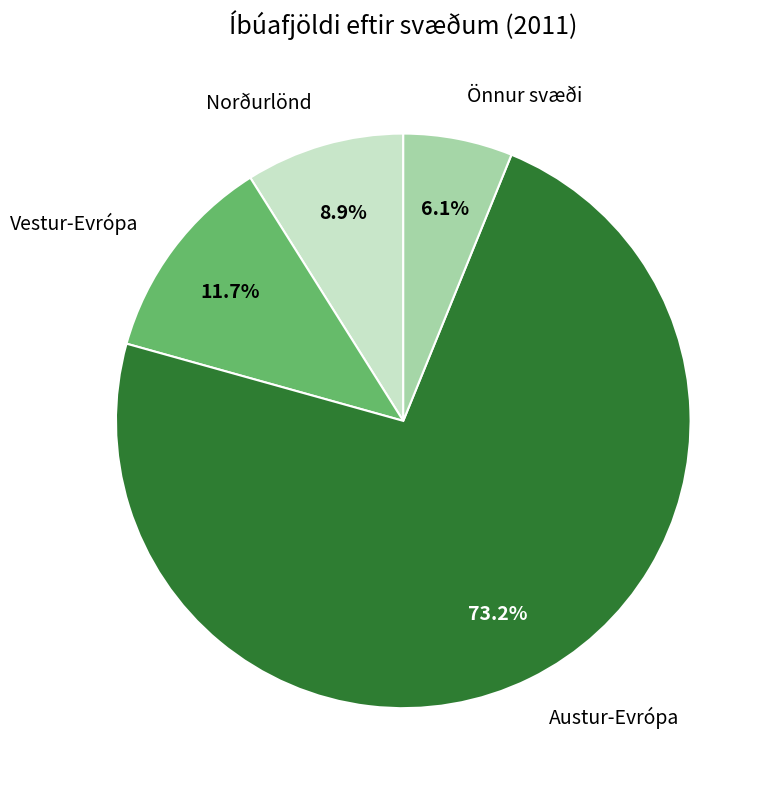

To the nearest percent, what portion does Austur-Evrópa represent?

73%